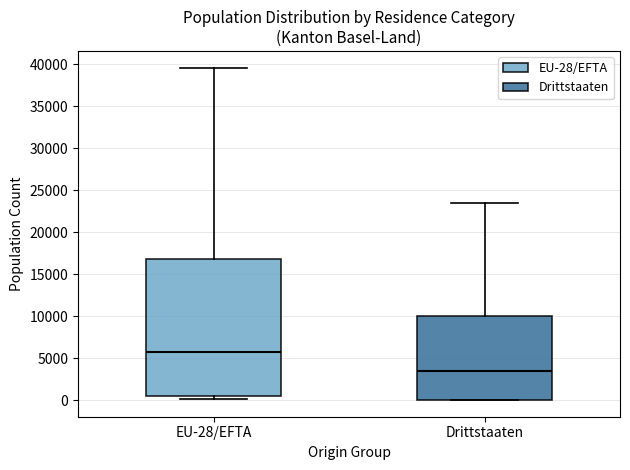

Comparing the boxes themselves (not the whiskers), which one is the tallest?

EU-28/EFTA